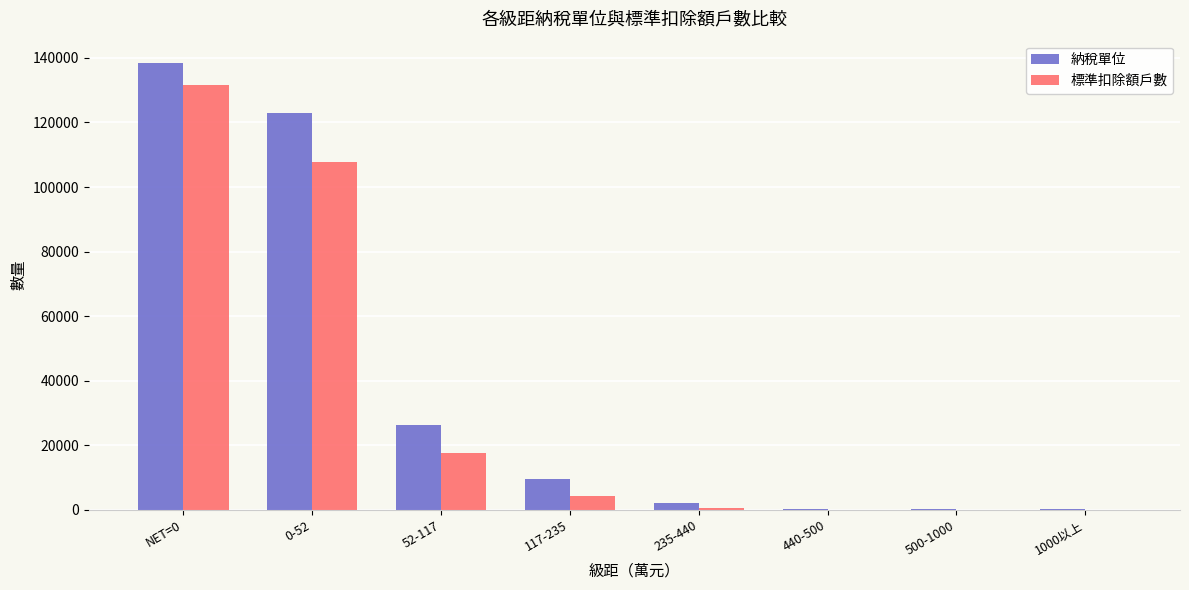

Which label corresponds to the largest value in the chart?

NET=0